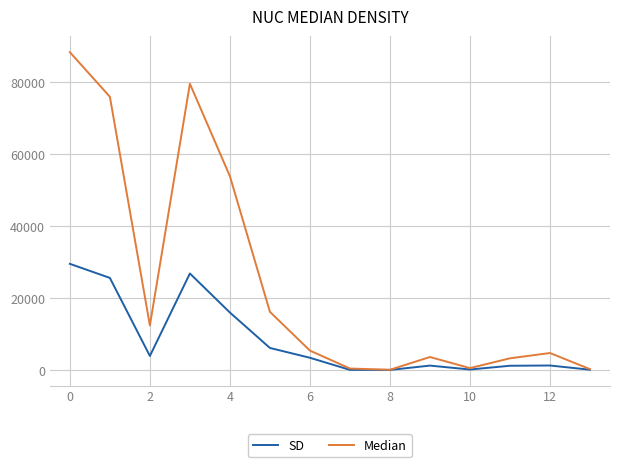

Rank the series by their maximum value, from highest to lowest.

Median, SD